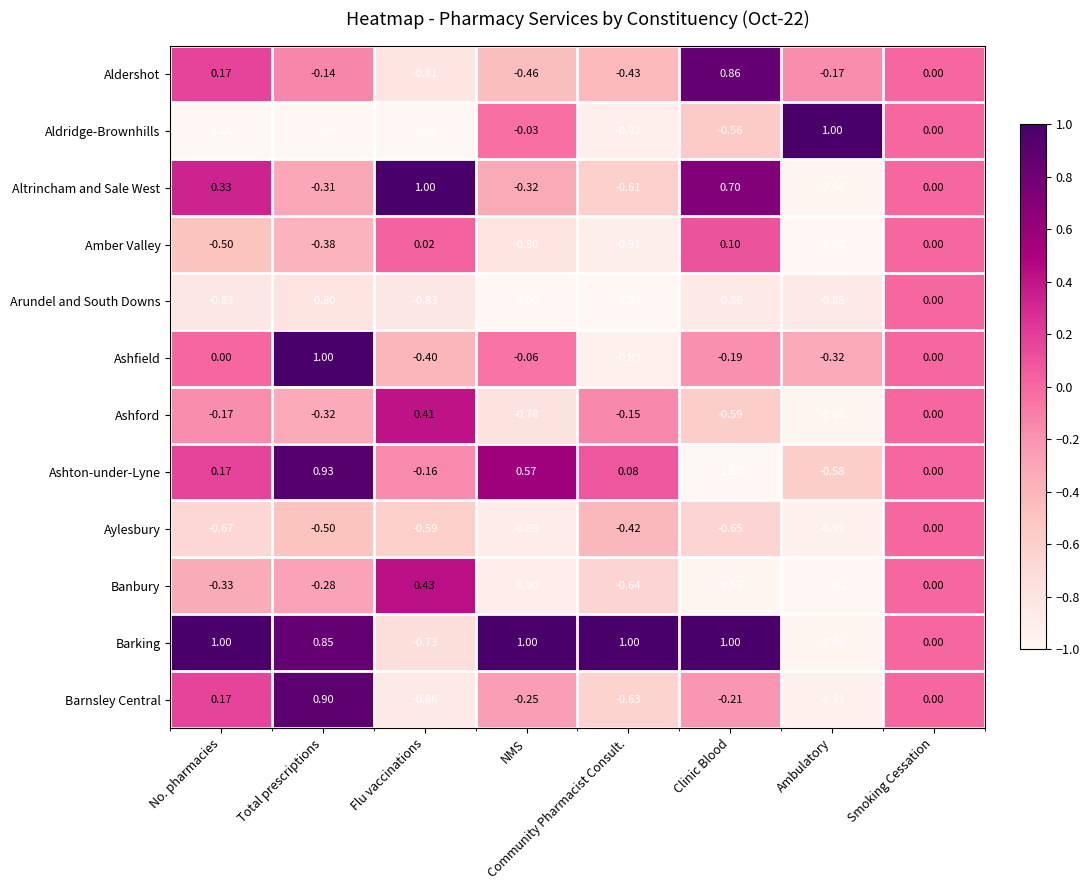

At which label does Altrincham and Sale West first exceed 0?

No. pharmacies